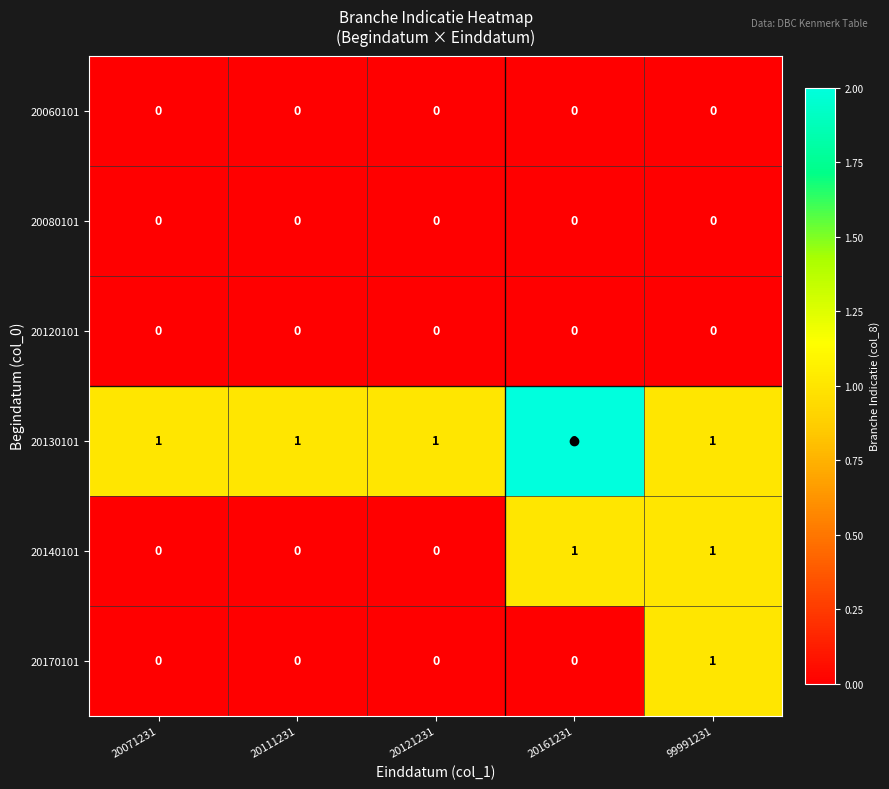

Which series has the largest total across all categories?

20130101